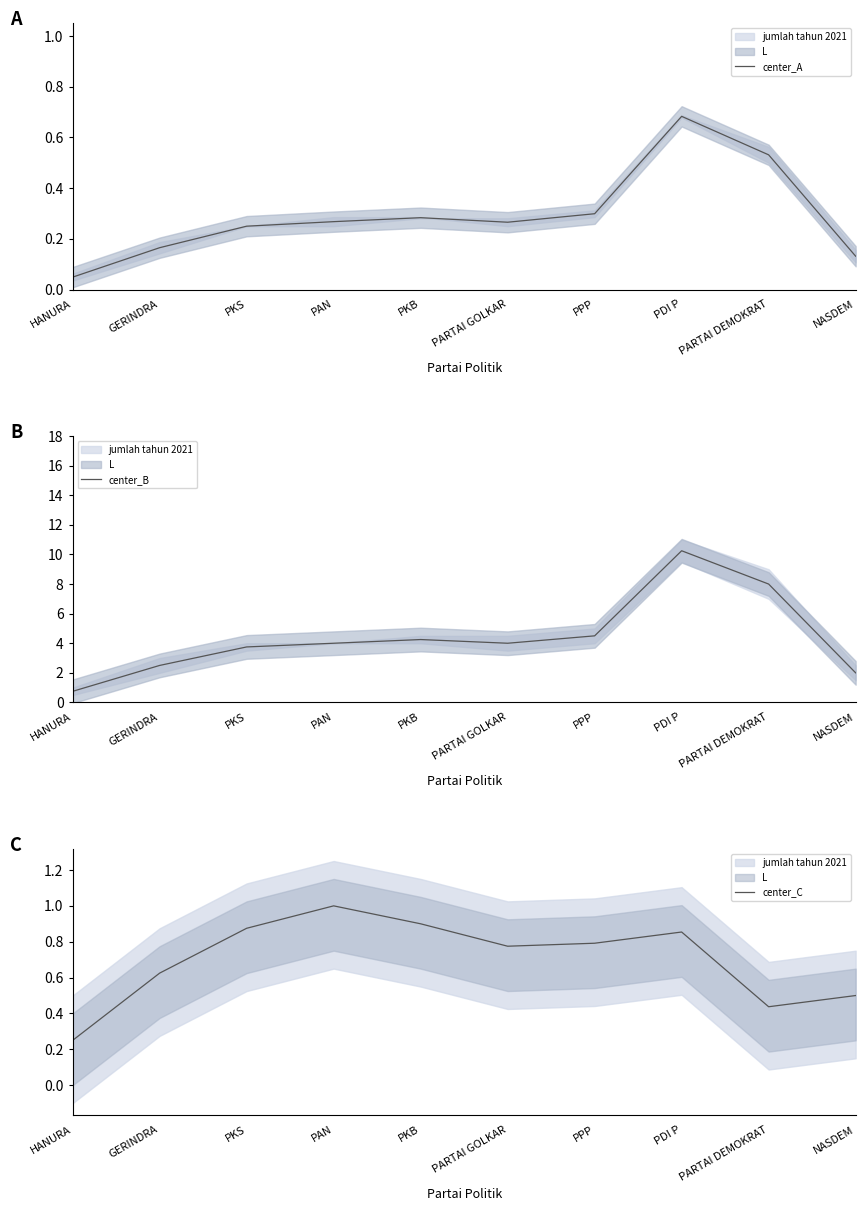

True or false: center_B and center_A intersect in this chart.

False